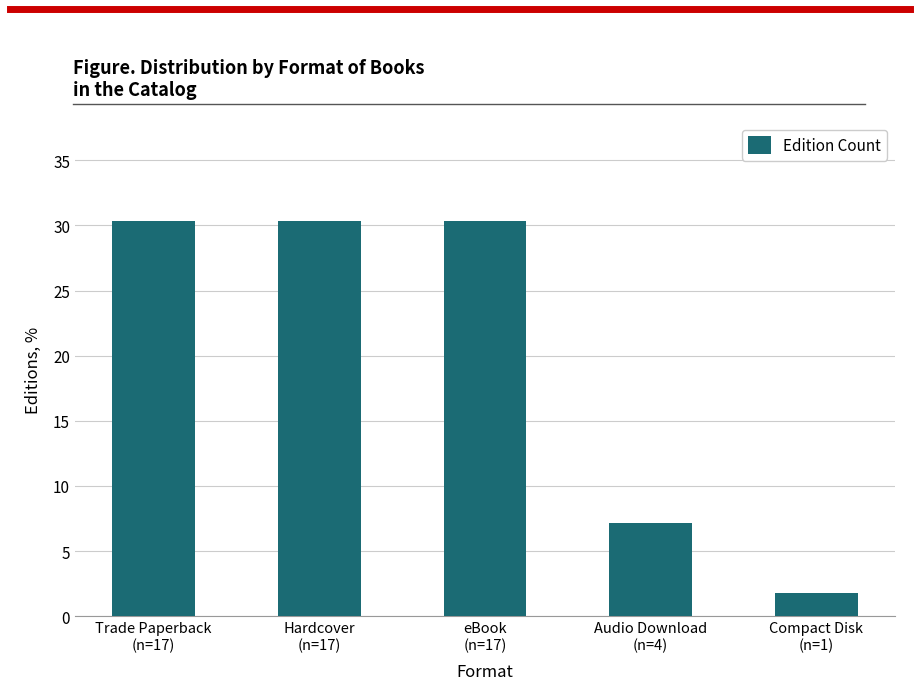

Which category has the lowest value across all series?

Compact Disk
(n=1)